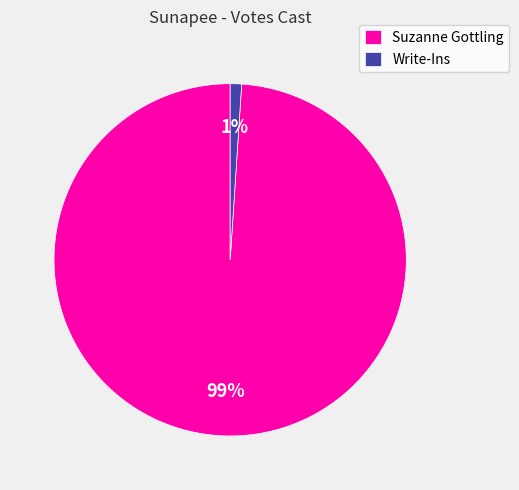

To the nearest percent, what is the difference between the Write-Ins and Suzanne Gottling slice percentages?

98%